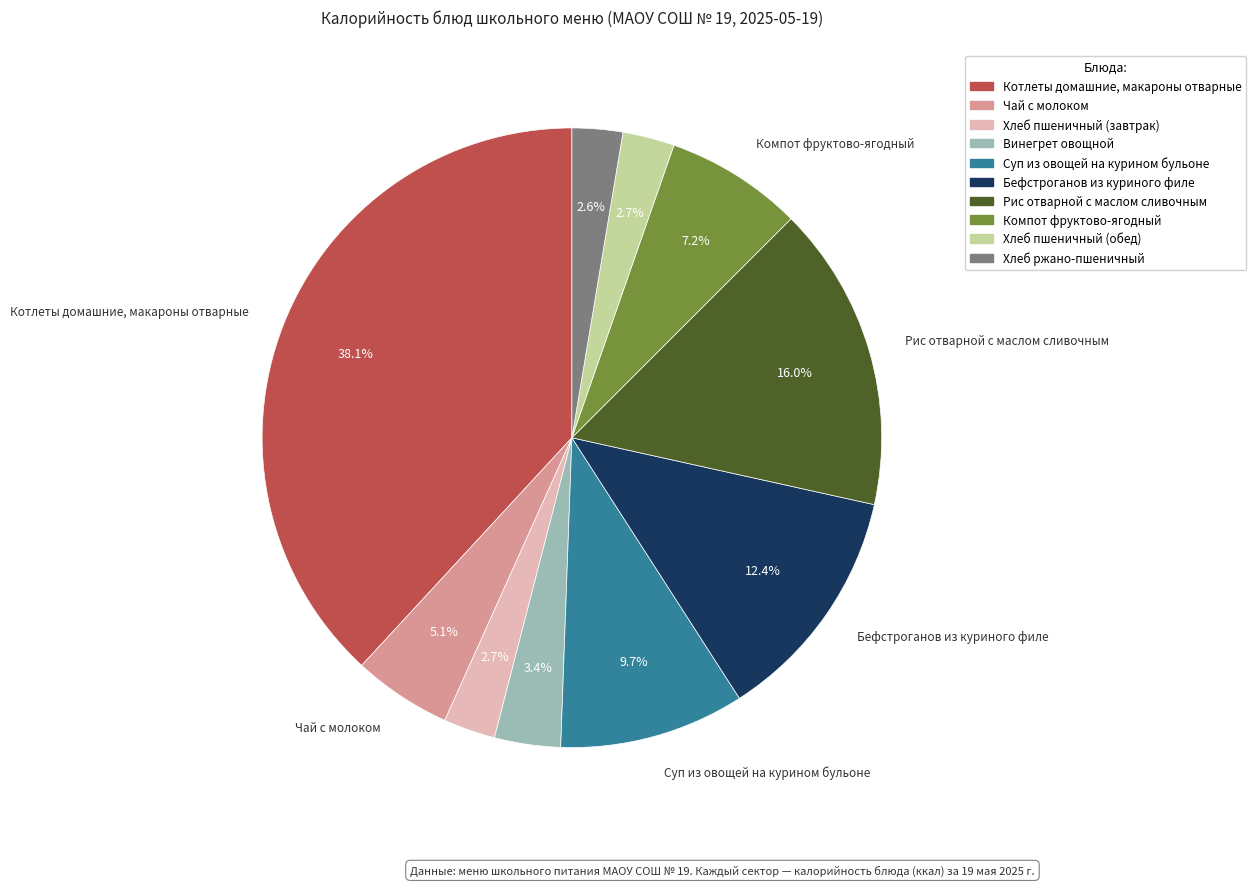

Combined, do Хлеб пшеничный (завтрак) and Рис отварной с маслом сливочным account for over 50%?

No